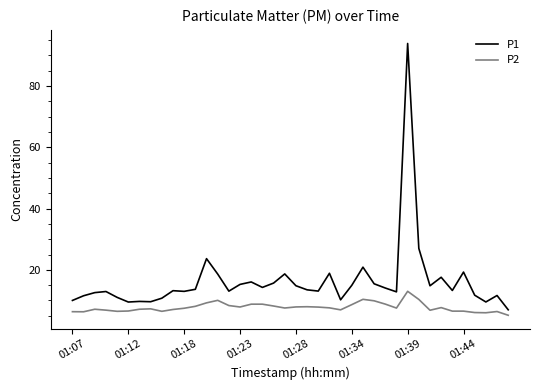

List the series in order of their peak value, highest first.

P1, P2